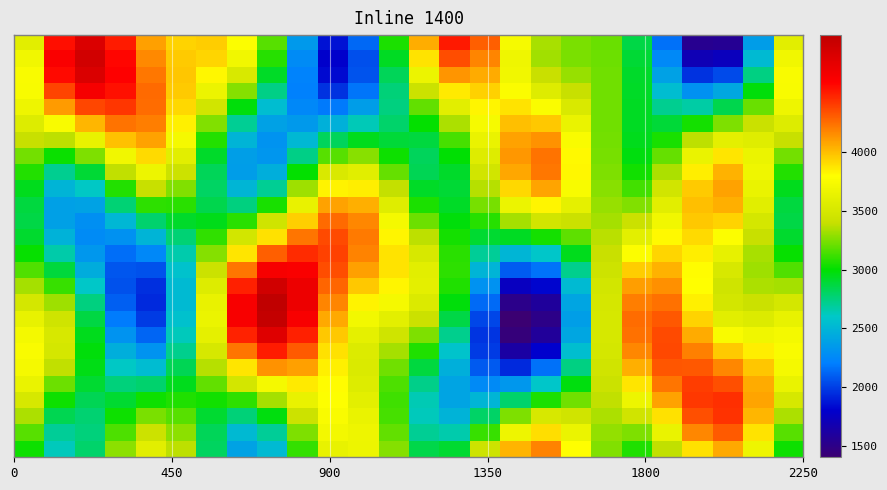

What is the maximum value shown in the chart?

5000.0